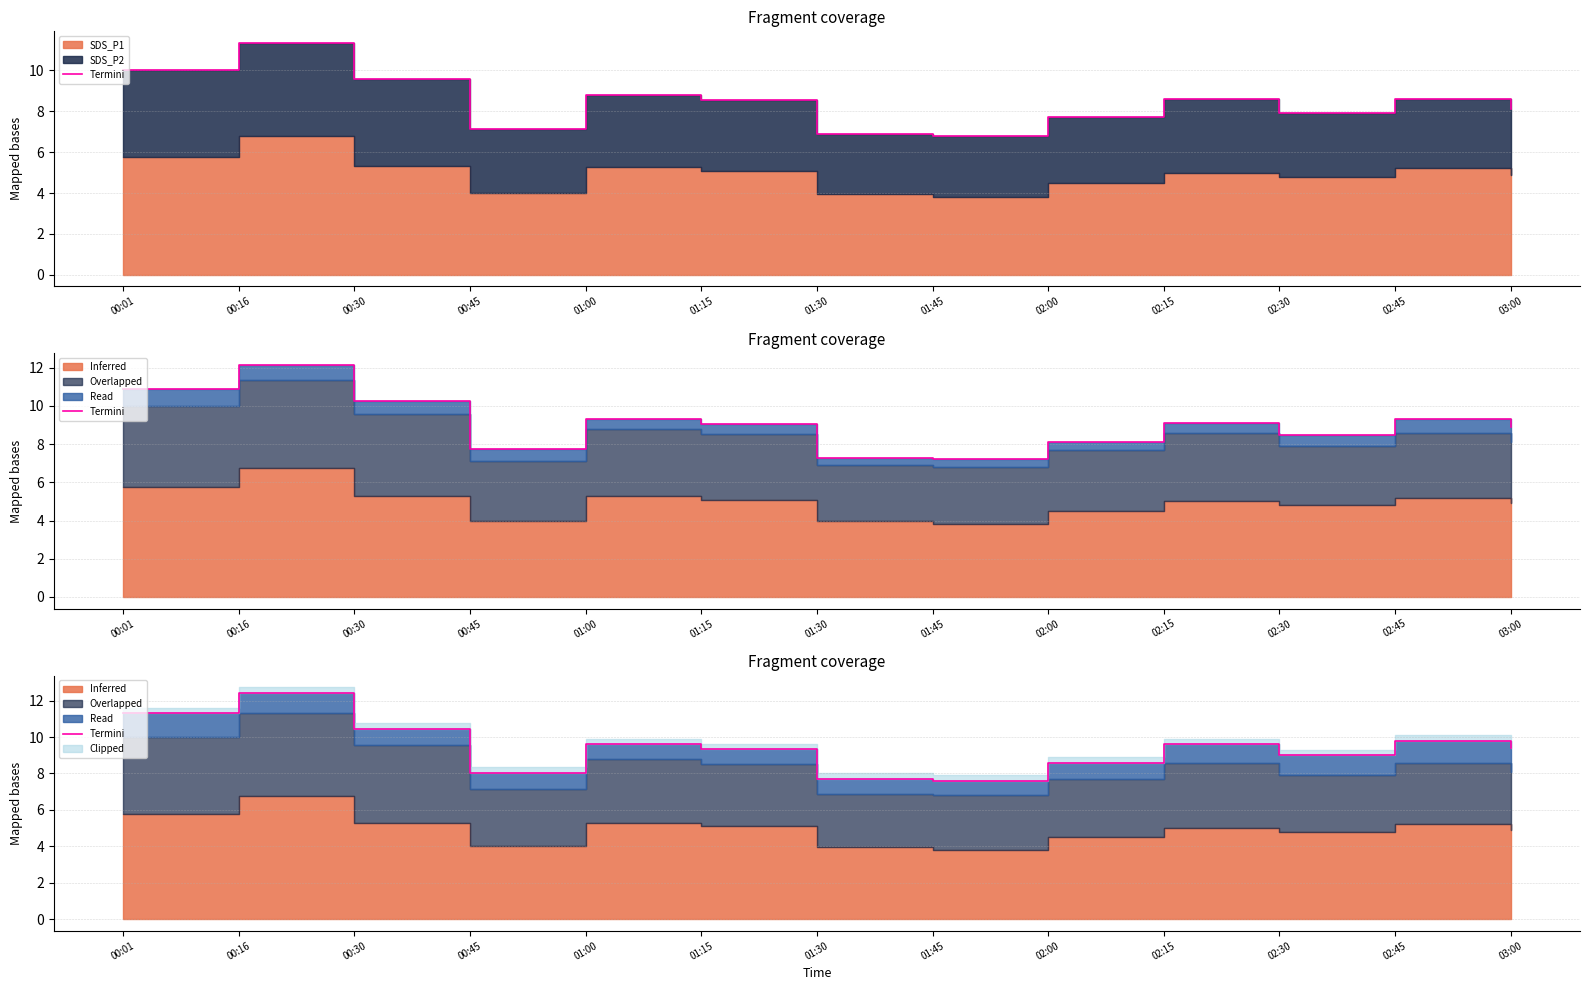

What is the value of the 12th point from the left?

9.8